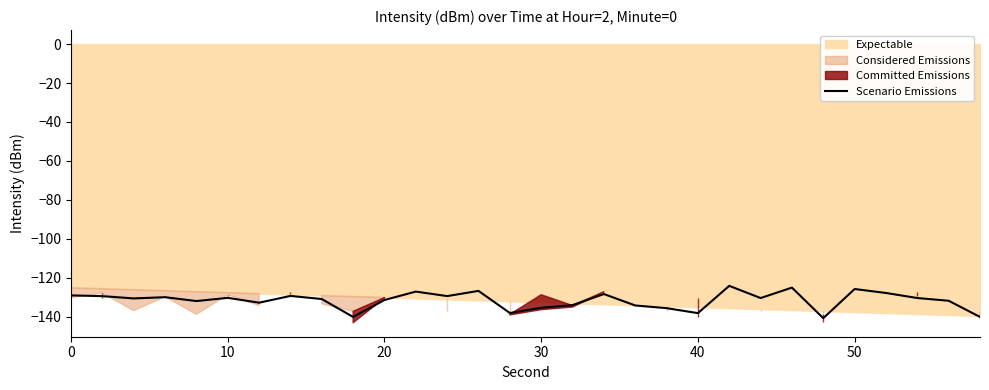

True or false: Scenario Emissions has a value of -131.3 at 20.

True